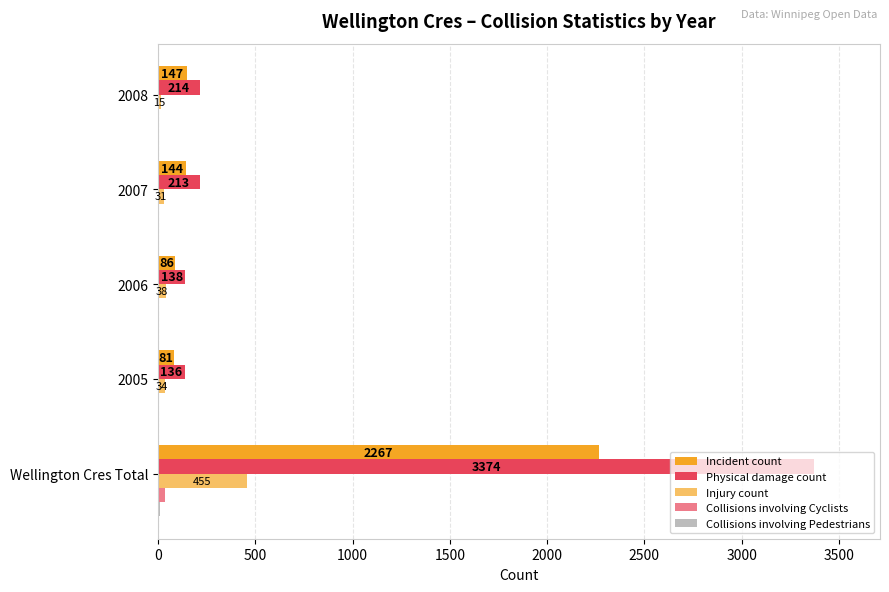

How many values in the Collisions involving Pedestrians series exceed 2?

2